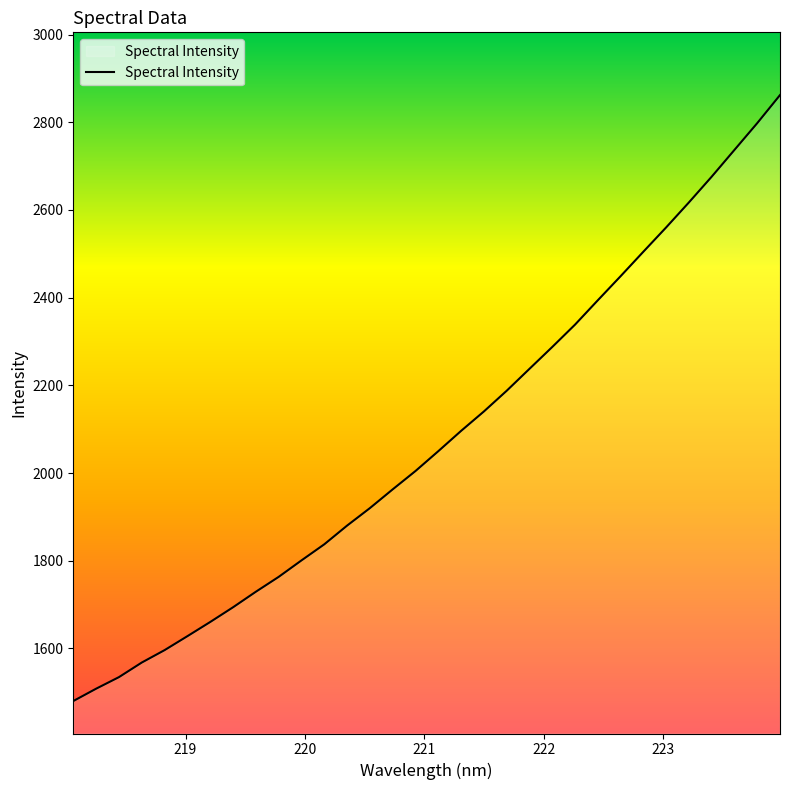

How many values are below 2049?

16